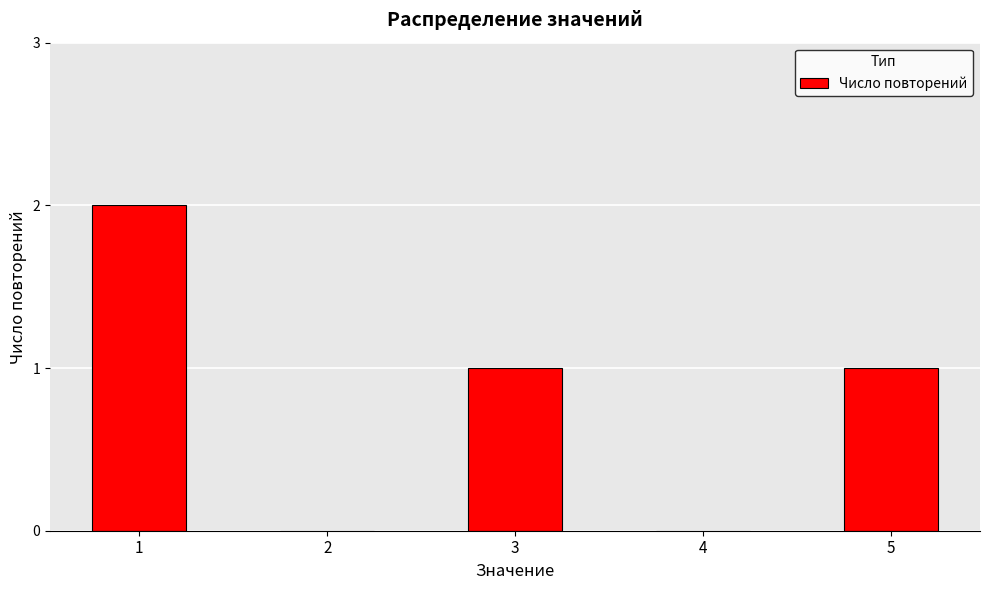

The chart shows a value of 0 at 4. True or false?

True